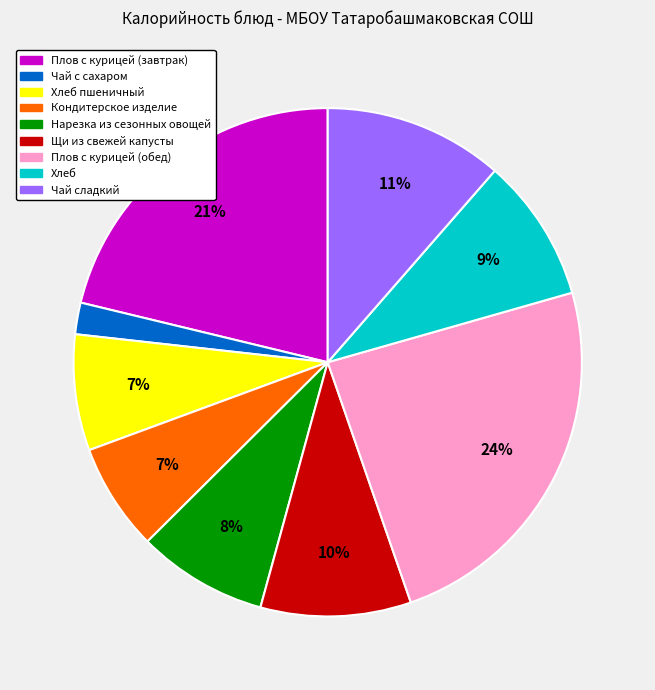

How many slices are in this pie chart?

9